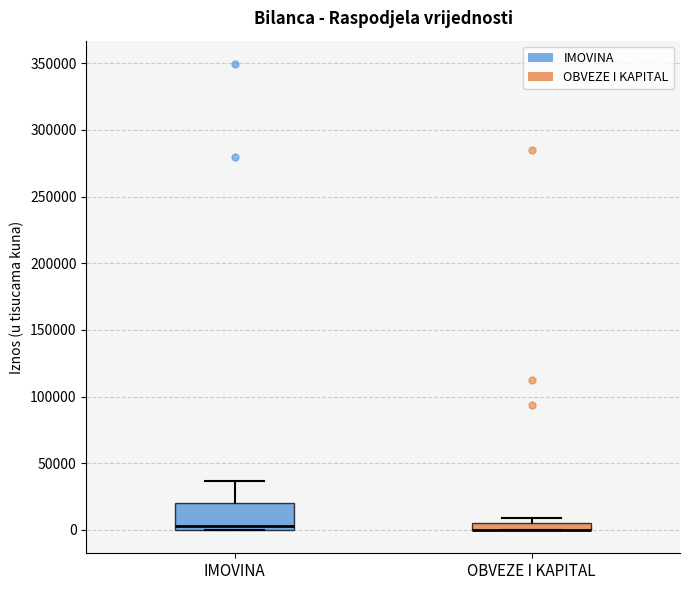

Comparing the boxes themselves (not the whiskers), which one is the tallest?

IMOVINA